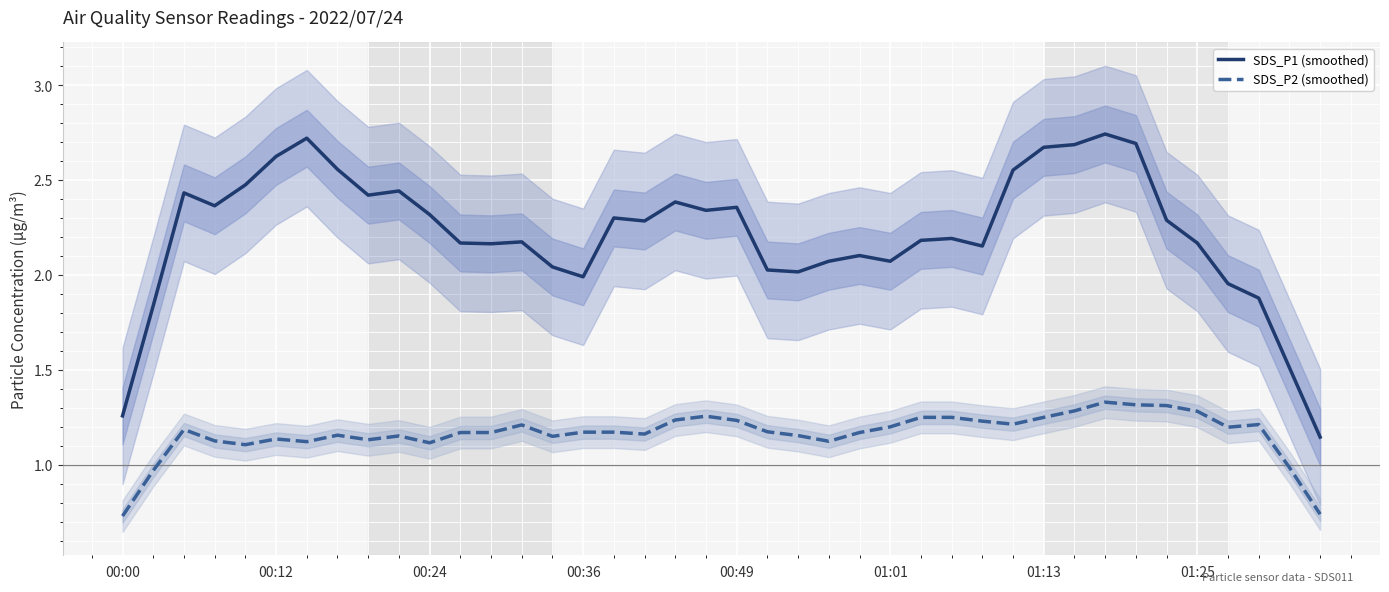

What is the difference between the SDS_P1 (smoothed) values at 37 and 9?

0.6